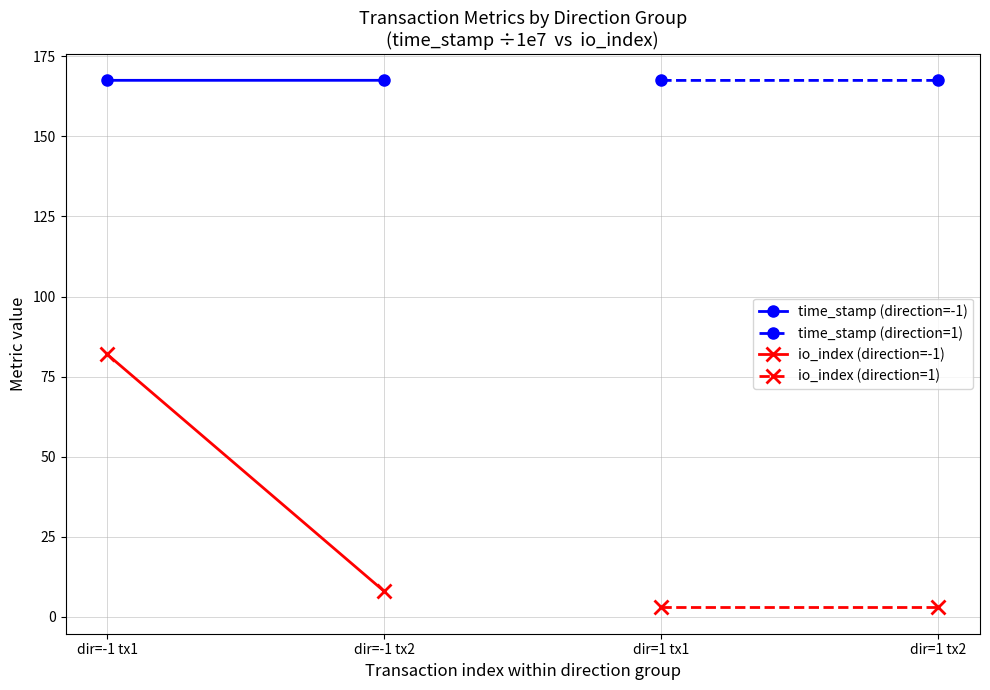

What are all the series names shown in the legend?

time_stamp (direction=-1), time_stamp (direction=1), io_index (direction=-1), io_index (direction=1)